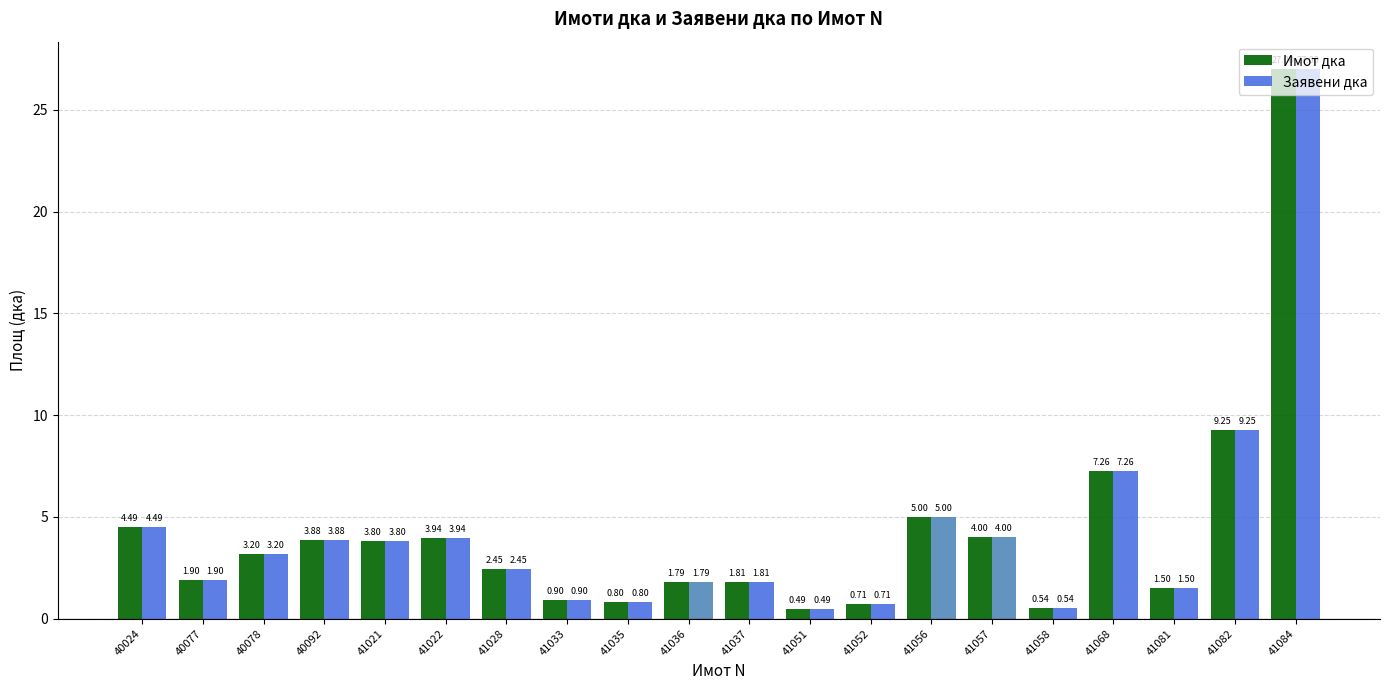

List the labels in order of Заявени дка value, largest first.

41084, 41082, 41068, 41056, 40024, 41057, 41022, 40092, 41021, 40078, 41028, 40077, 41037, 41036, 41081, 41033, 41035, 41052, 41058, 41051